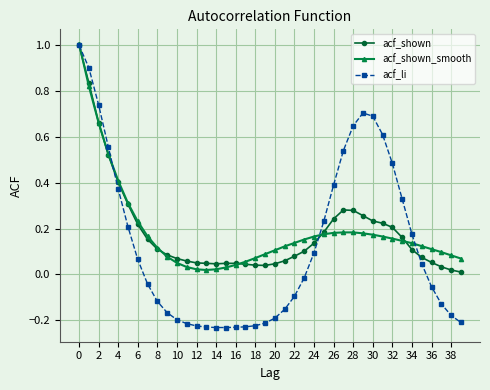

Which series has the widest spread of values?

acf_li